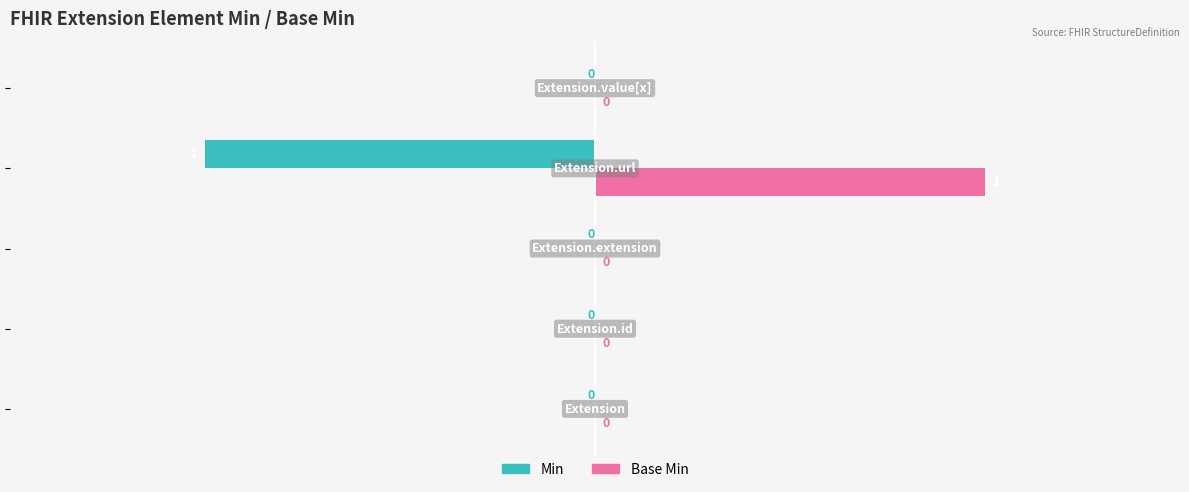

Which series has the largest total across all categories?

Base Min